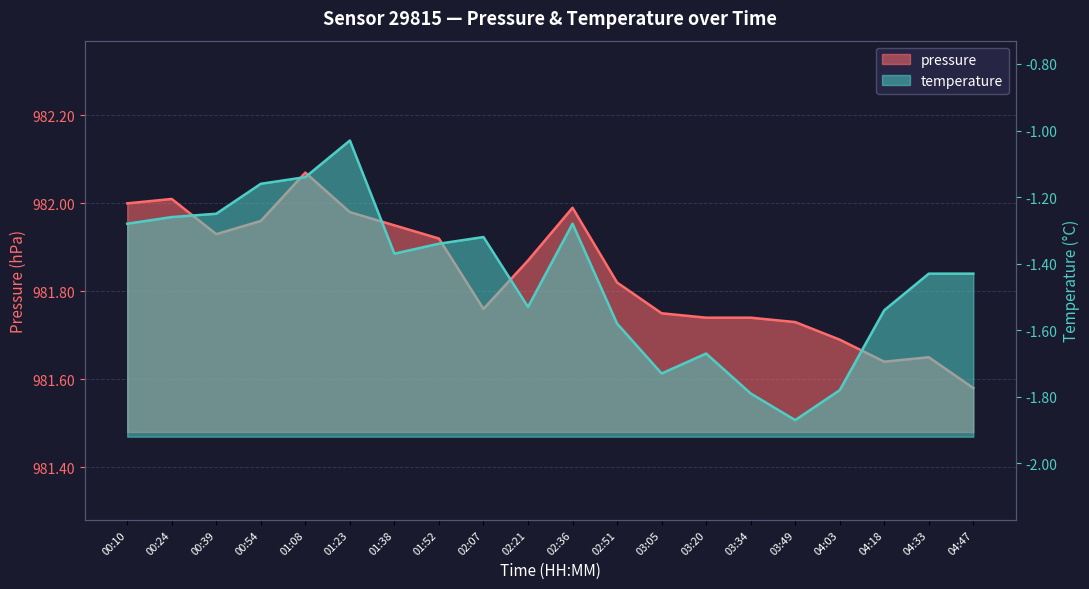

List the labels in order of pressure value, smallest first.

04:47, 04:18, 04:33, 04:03, 03:49, 03:20, 03:34, 03:05, 02:07, 02:51, 02:21, 01:52, 00:39, 01:38, 00:54, 01:23, 02:36, 00:10, 00:24, 01:08